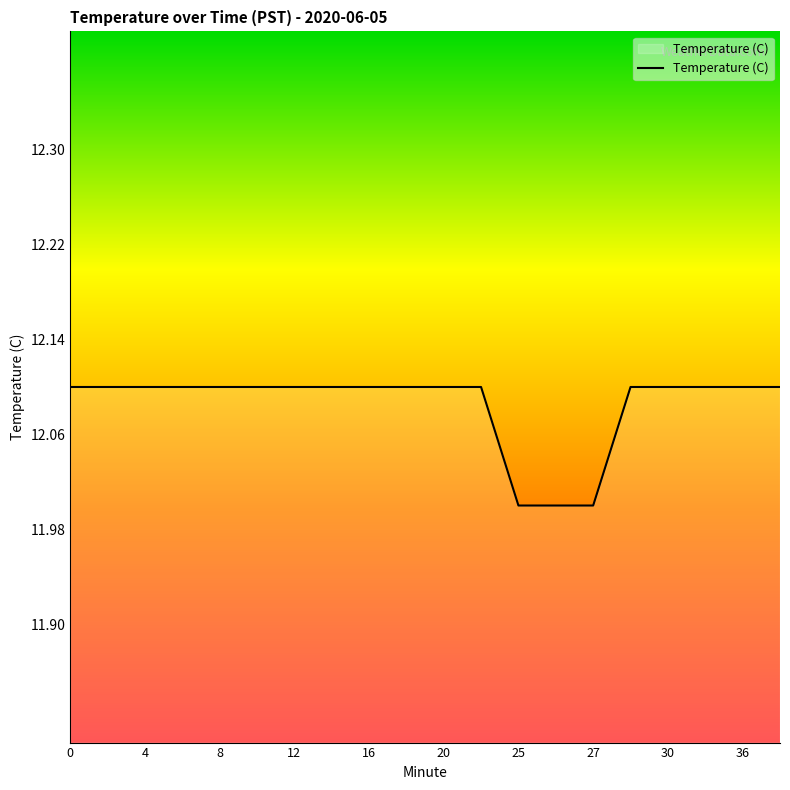

What is the smallest value displayed?

12.0